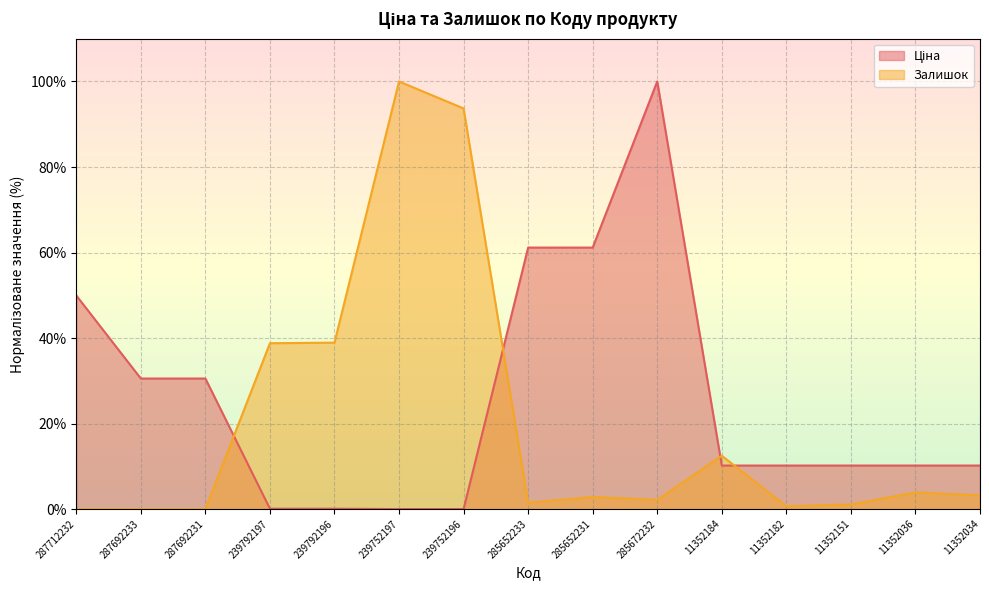

Is it true that Залишок (лінія) equals 38.8 at 239792197?

True